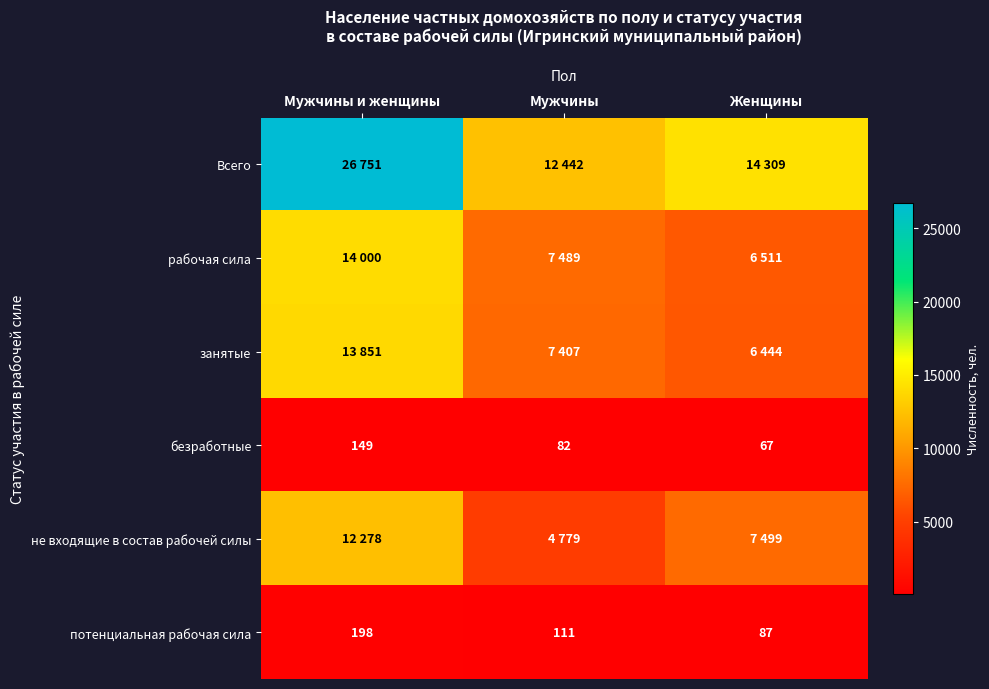

True or false: безработные has a value of 145 at Мужчины.

False